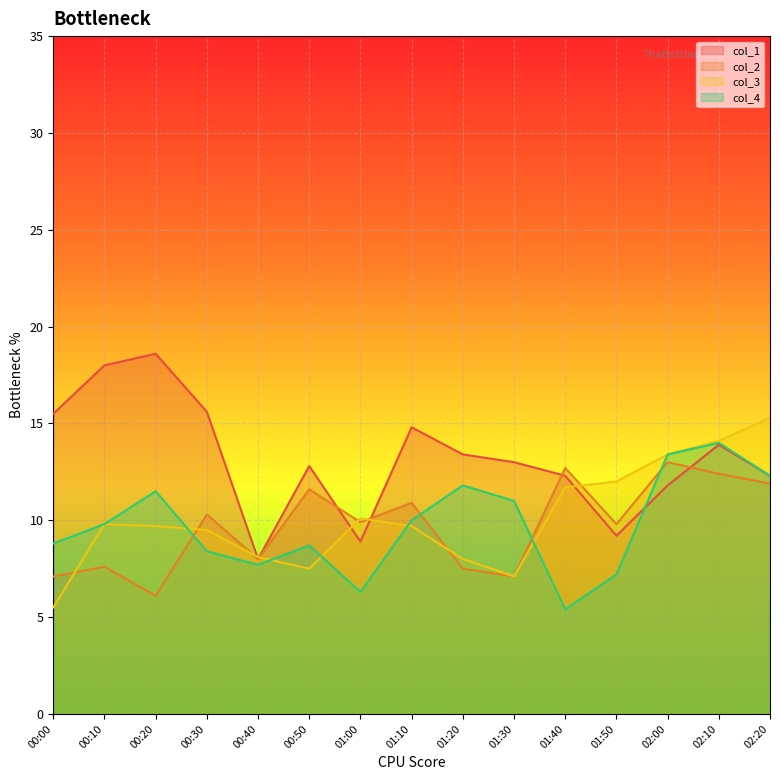

How many lines are shown in the chart?

4